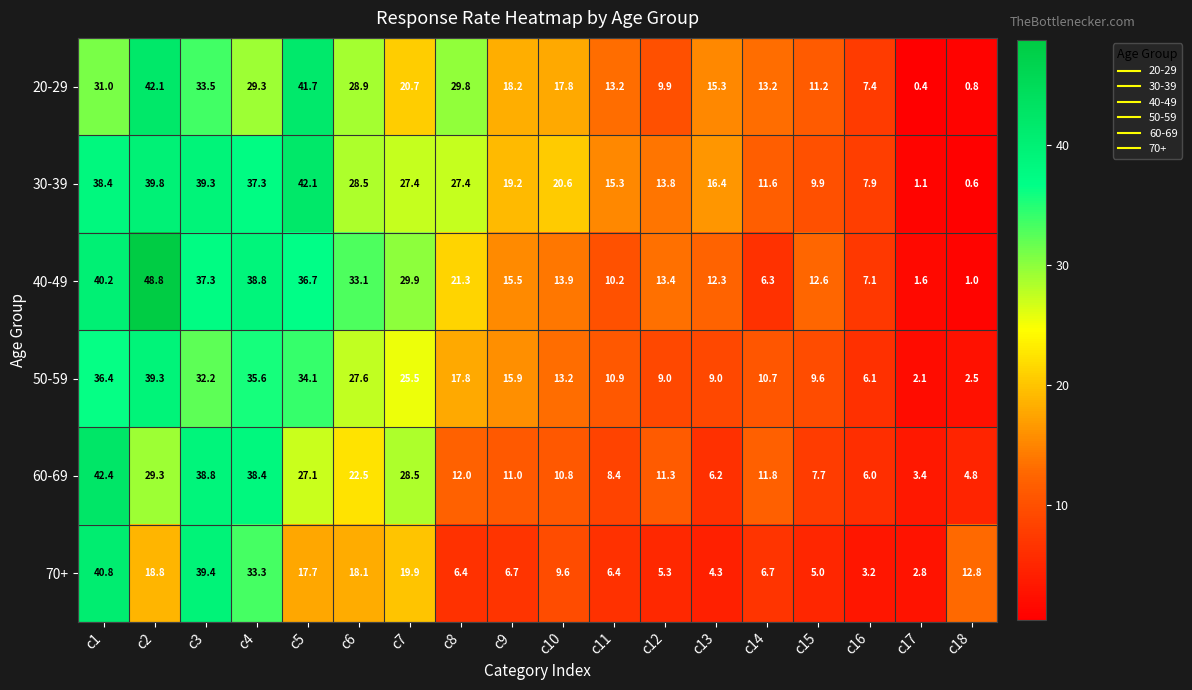

What is the maximum value shown in the chart?

48.8